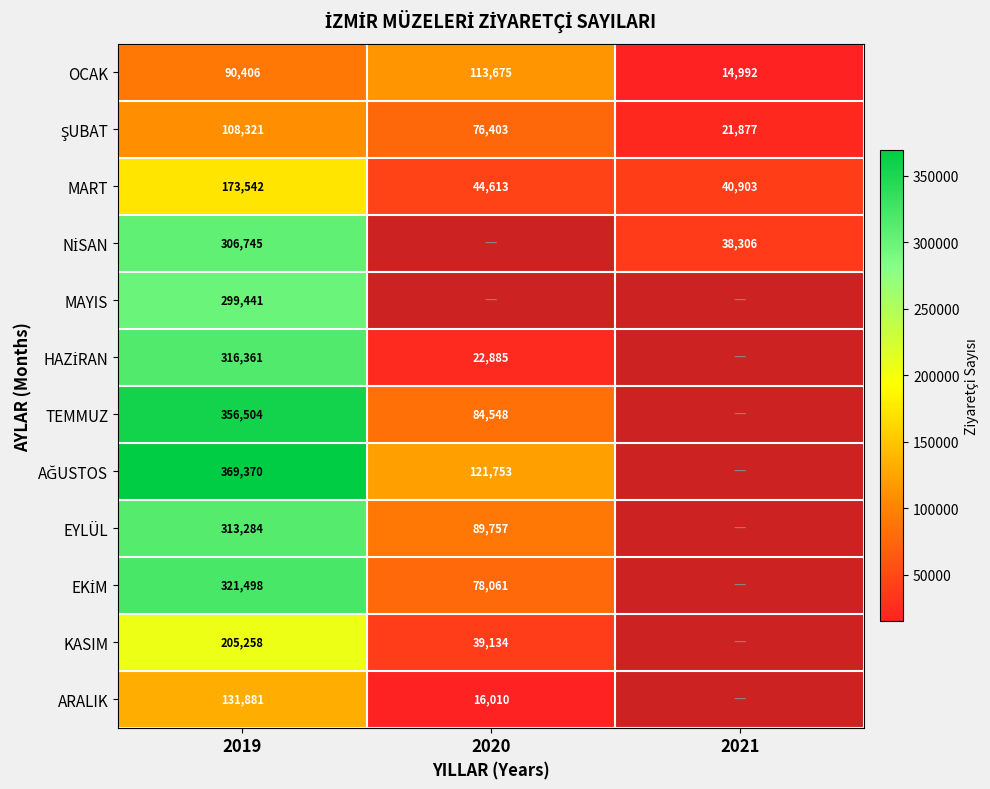

Rank the categories by MART value from lowest to highest.

2021, 2020, 2019